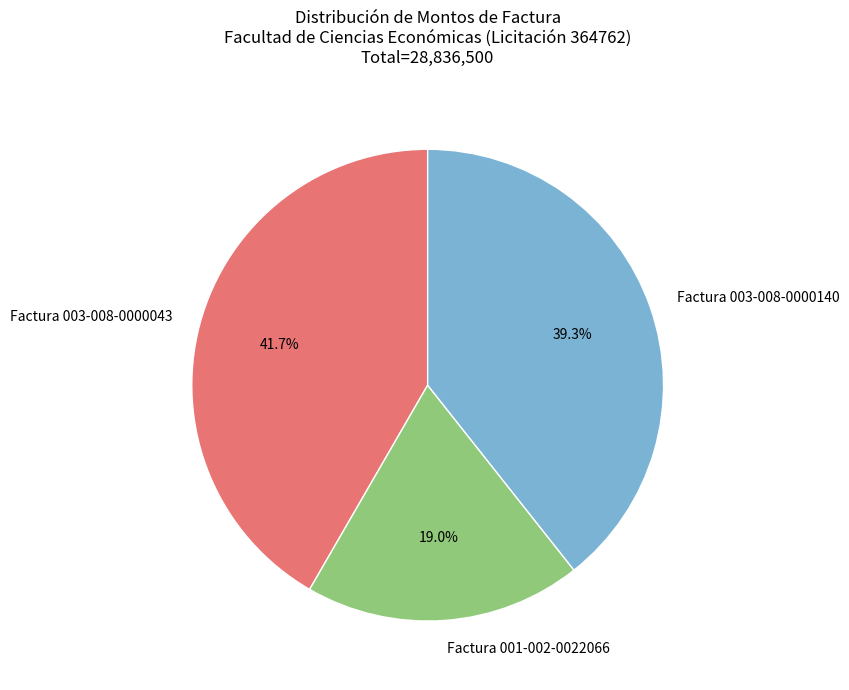

To the nearest percent, what is the combined percentage of Factura 003-008-0000140 and Factura 003-008-0000043?

81%